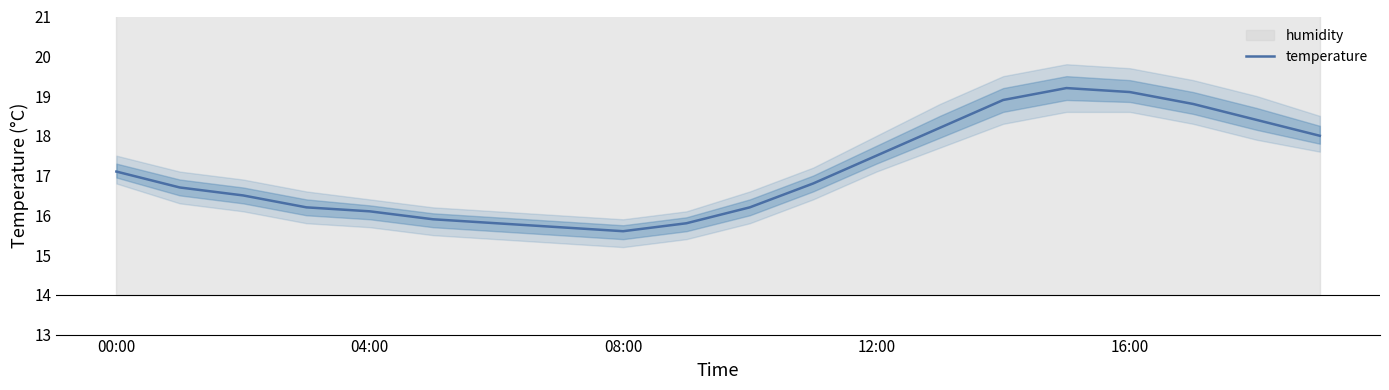

At which label does the data first exceed 16?

00:00